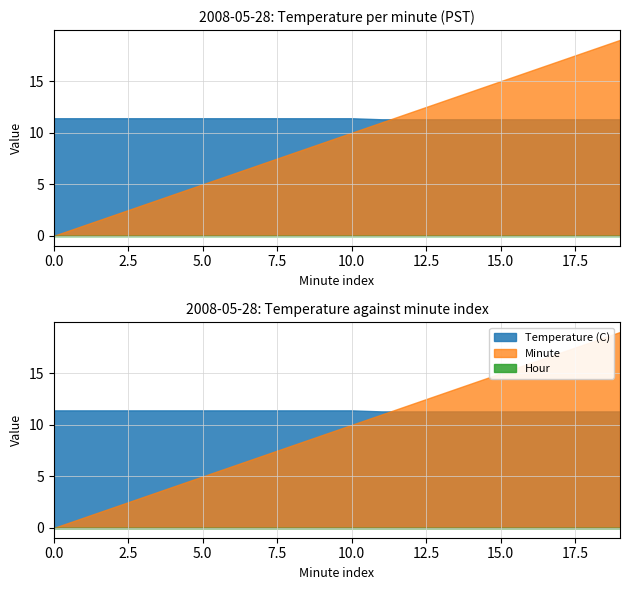

Reading right to left, list all the values displayed in this chart.

Temperature (C): 19=11.3	18=11.3	17=11.3	16=11.3	15=11.3	14=11.3	13=11.3	12=11.3	11=11.3	10=11.4	9=11.4	8=11.4	7=11.4	6=11.4	5=11.4	4=11.4	3=11.4	2=11.4	1=11.4	0=11.4
Hour: 19=0.0	18=0.0	17=0.0	16=0.0	15=0.0	14=0.0	13=0.0	12=0.0	11=0.0	10=0.0	9=0.0	8=0.0	7=0.0	6=0.0	5=0.0	4=0.0	3=0.0	2=0.0	1=0.0	0=0.0
Minute: 19=19.0	18=18.0	17=17.0	16=16.0	15=15.0	14=14.0	13=13.0	12=12.0	11=11.0	10=10.0	9=9.0	8=8.0	7=7.0	6=6.0	5=5.0	4=4.0	3=3.0	2=2.0	1=1.0	0=0.0